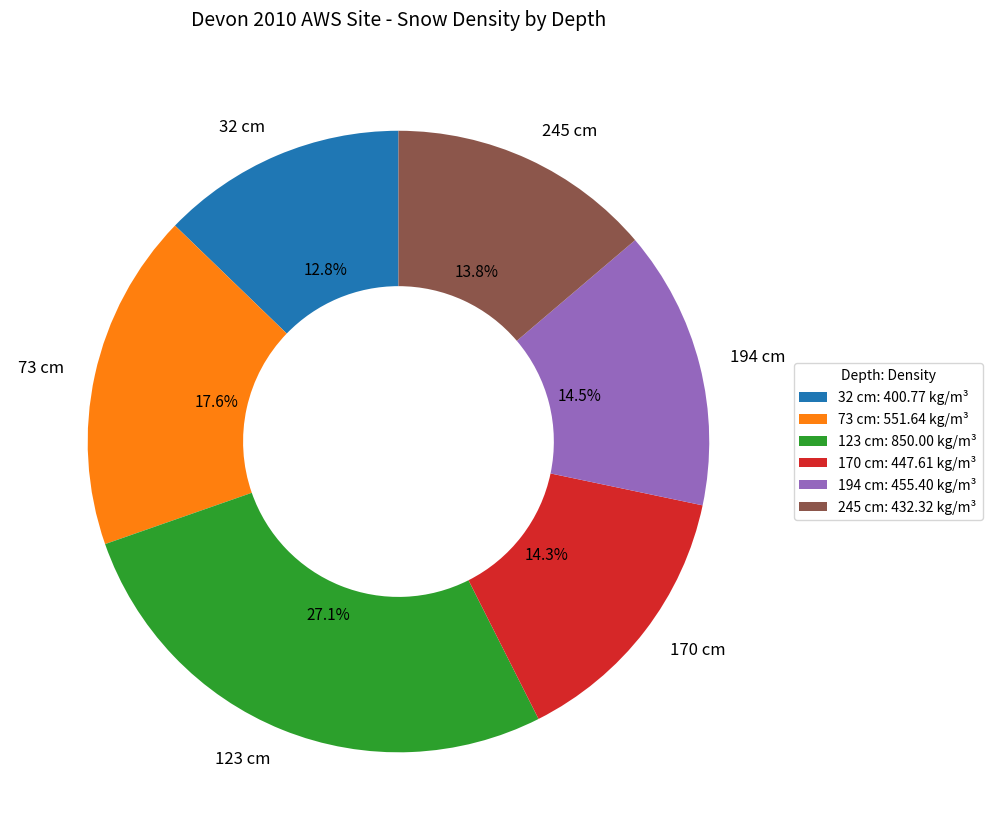

What is the ratio of the value at 194 cm to the value at 32 cm?

1.1